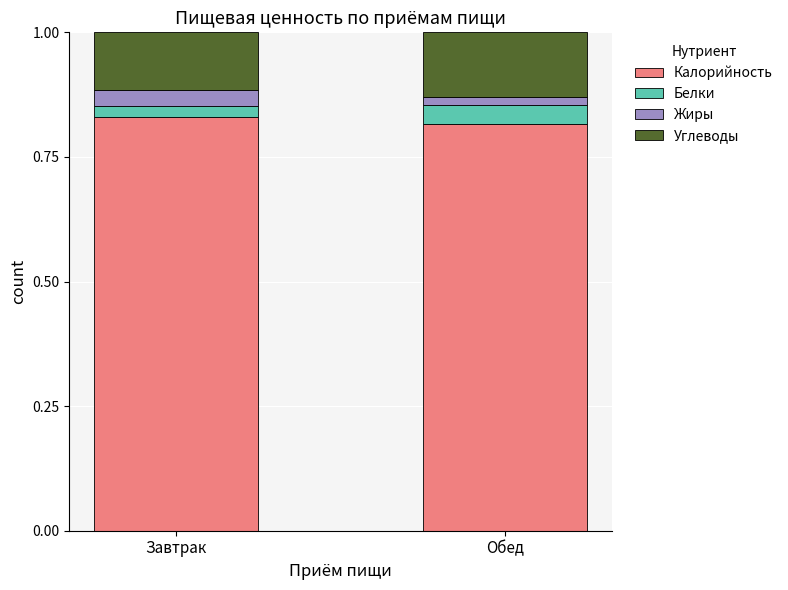

What is the total value across all series at Завтрак?

1.0